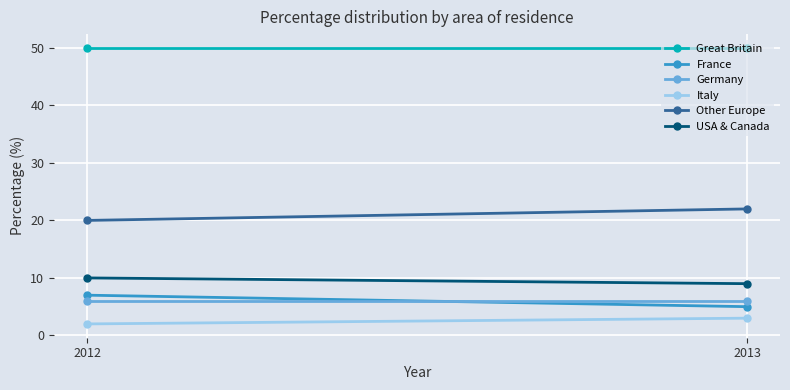

List the series in order of their peak value, lowest first.

Italy, Germany, France, USA & Canada, Other Europe, Great Britain